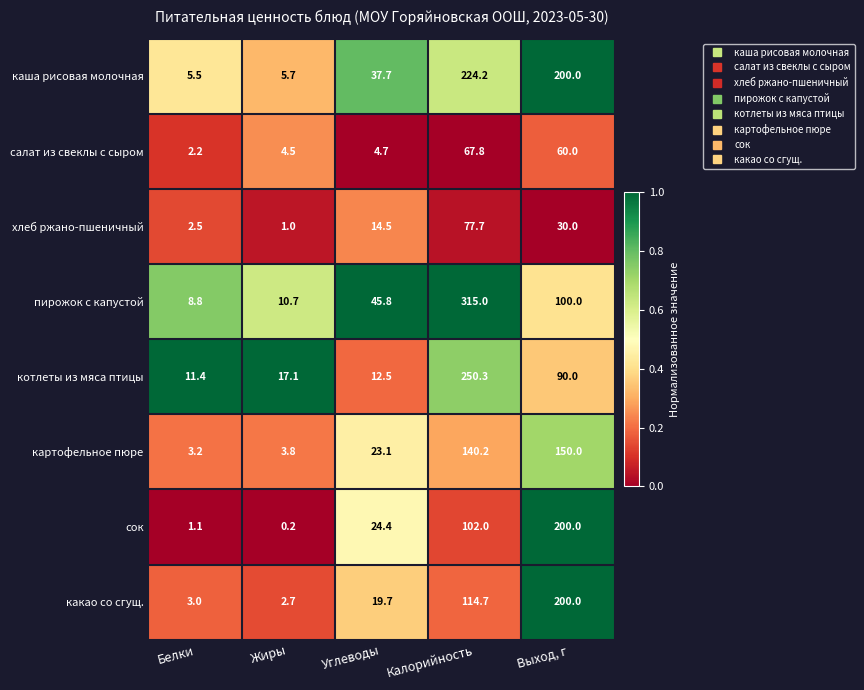

How many distinct data groups are displayed?

8